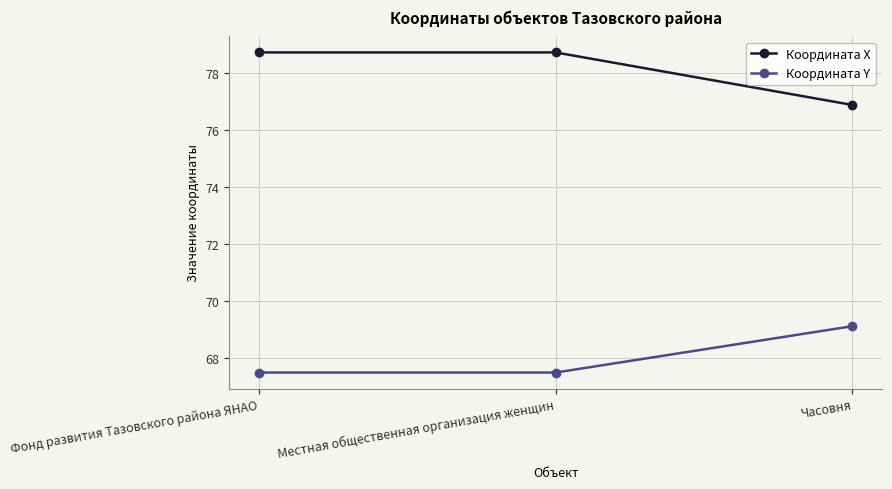

At Фонд развития Тазовского района ЯНАО, list the series in order from largest to smallest.

Координата X, Координата Y